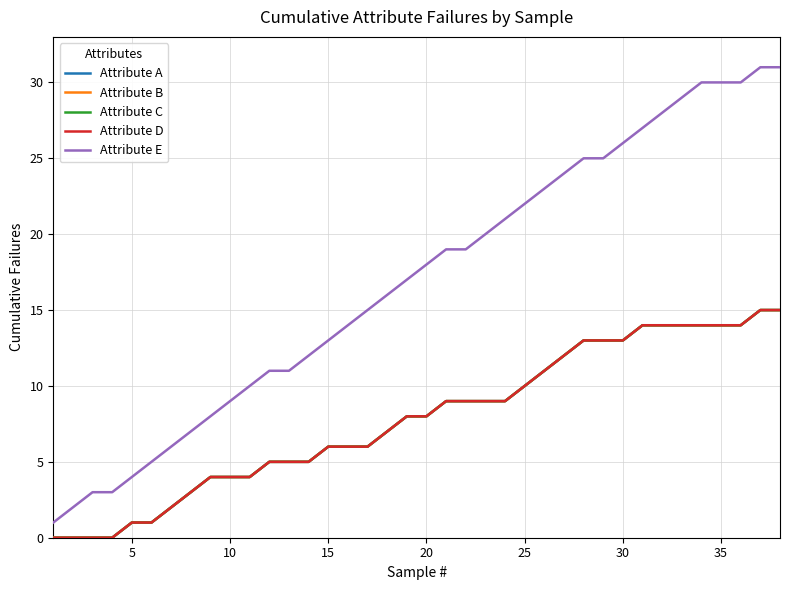

Does the chart display data point markers on the line(s)?

No